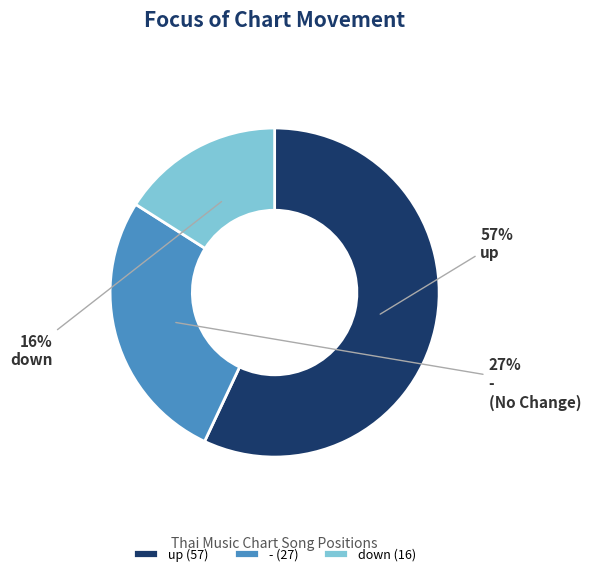

Is up the majority of the pie?

Yes